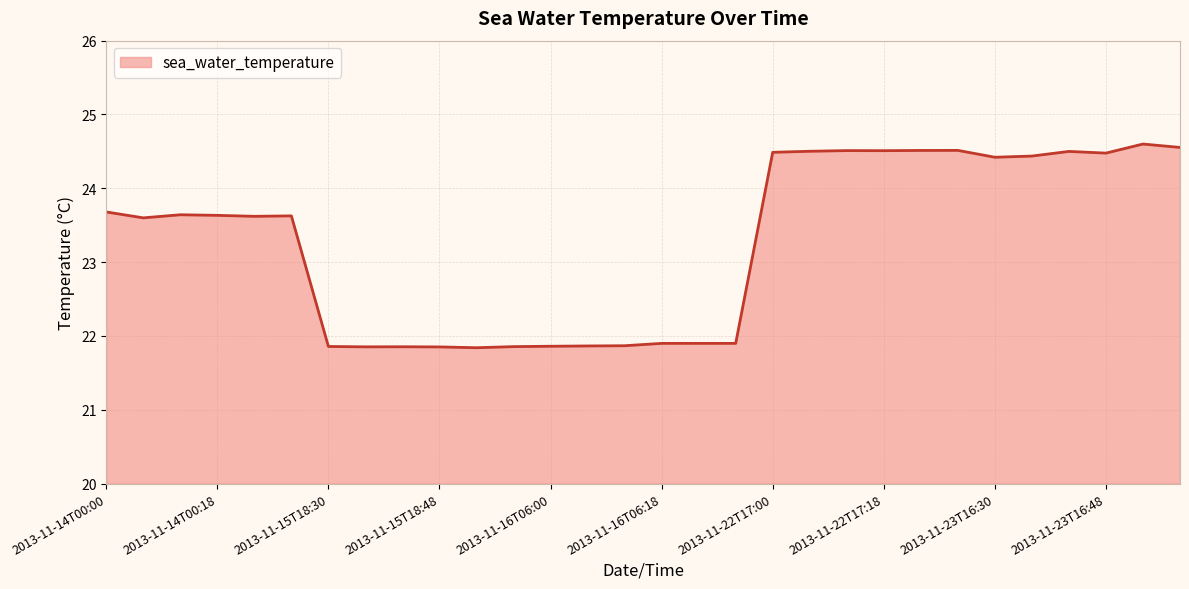

What is the difference between the maximum and minimum values?

2.8